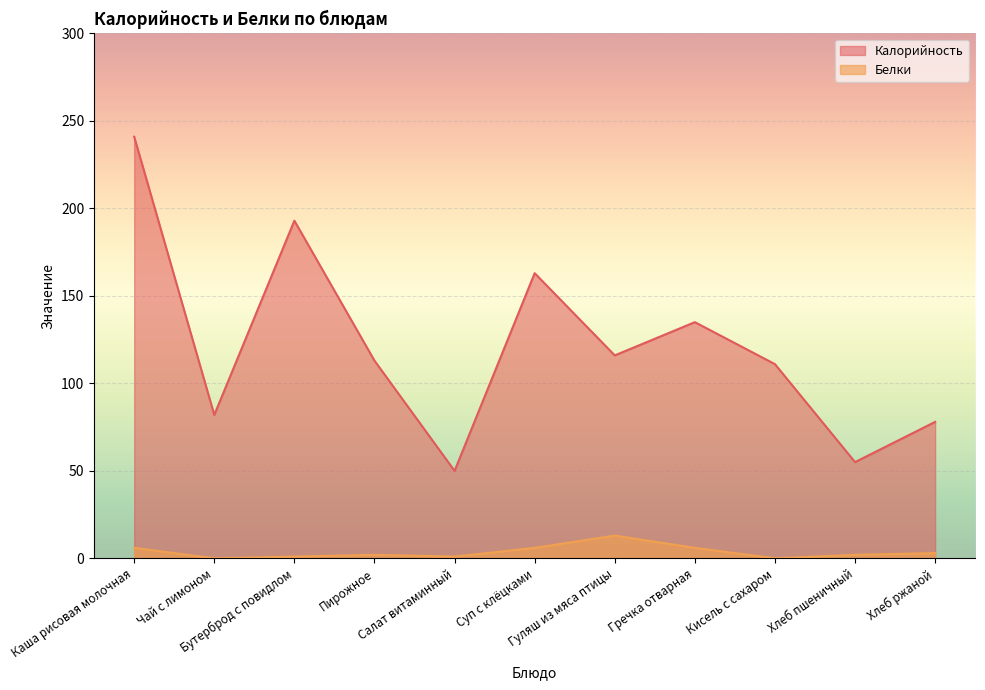

How many lines are shown in the chart?

2